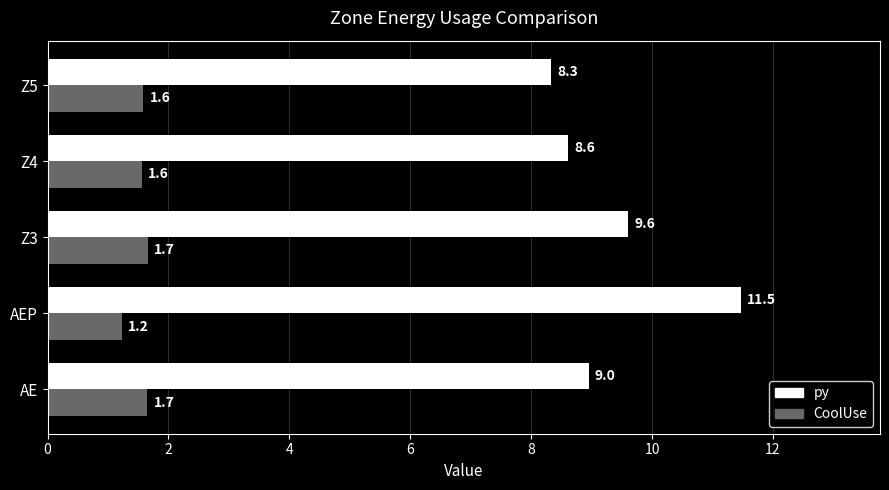

Which series has the largest total across all categories?

py